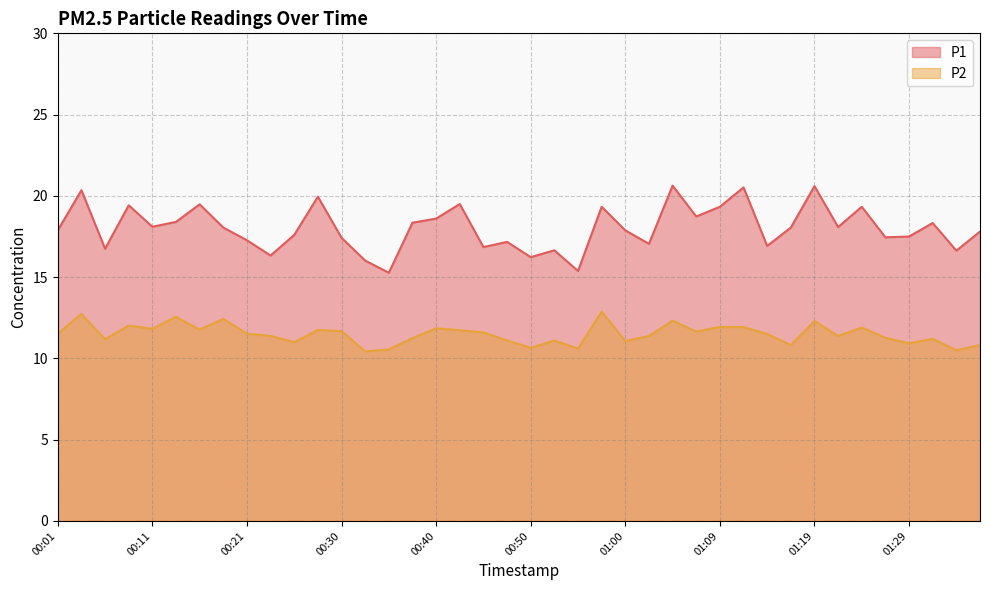

Is it true that P1 equals 19.9 at 00:28?

True